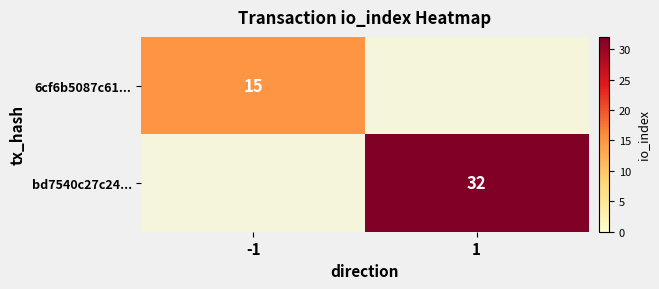

The 6cf6b5087c61... series shows 15 at -1. True or false?

True